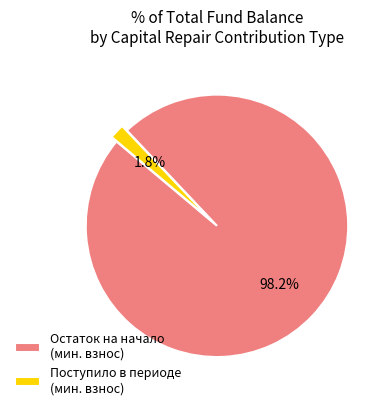

To the nearest percent, what is the average slice percentage?

50%